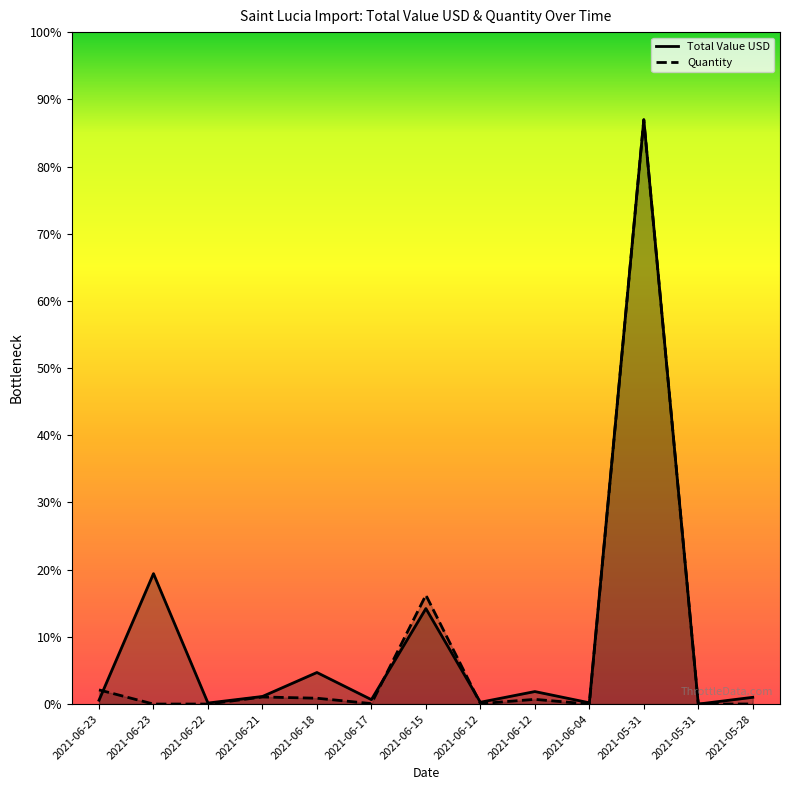

Which series changed the most between 2021-06-18 and 2021-06-17?

Total Value USD